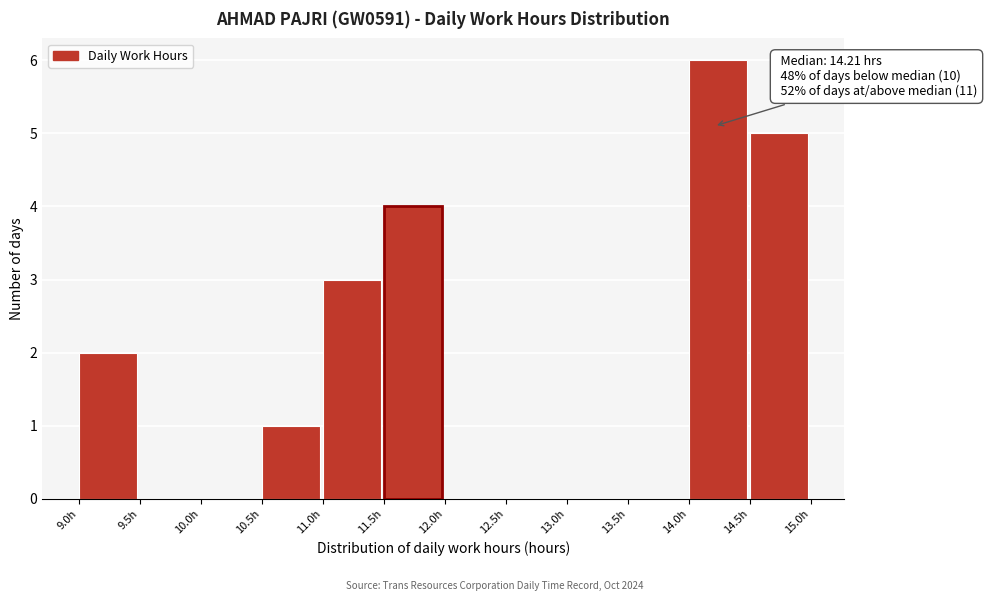

Which range on the x-axis has the tallest bar?

14.0 to 14.5